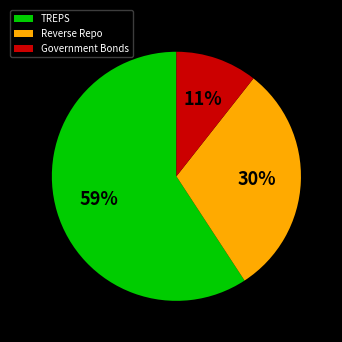

Which slice is the largest?

TREPS